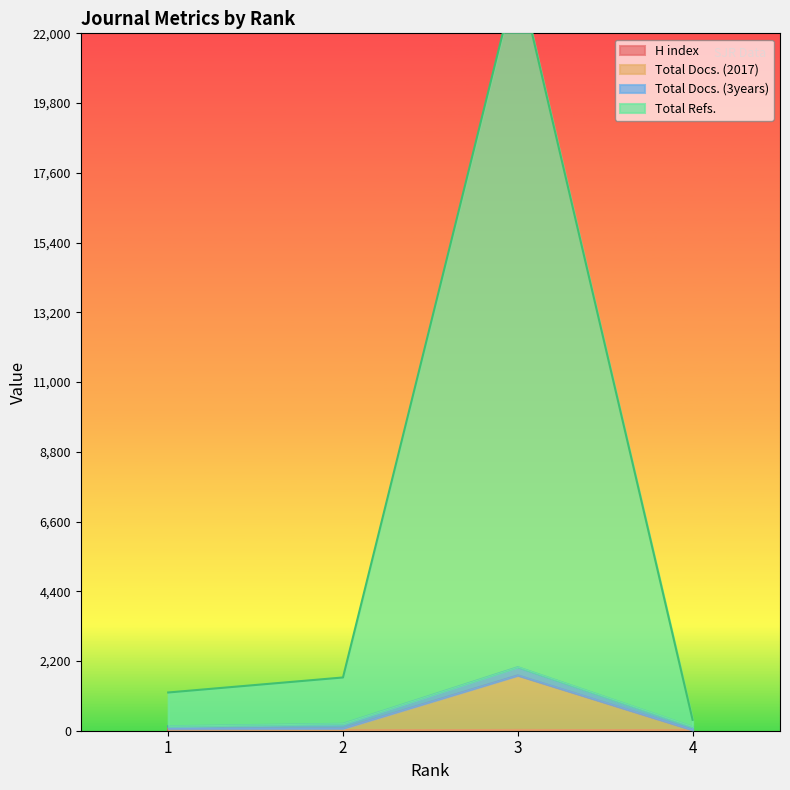

At which label does Total Docs. (2017) first exceed 74?

3